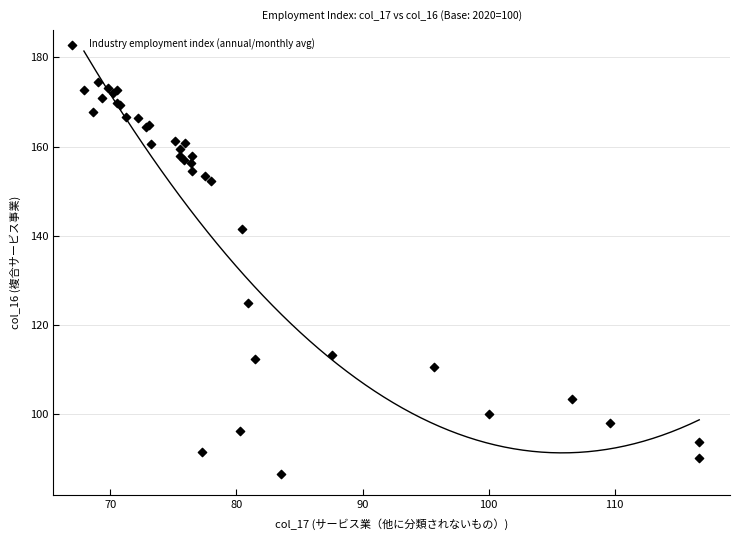

What Y value in the scatter plot is closest to 130?

124.9